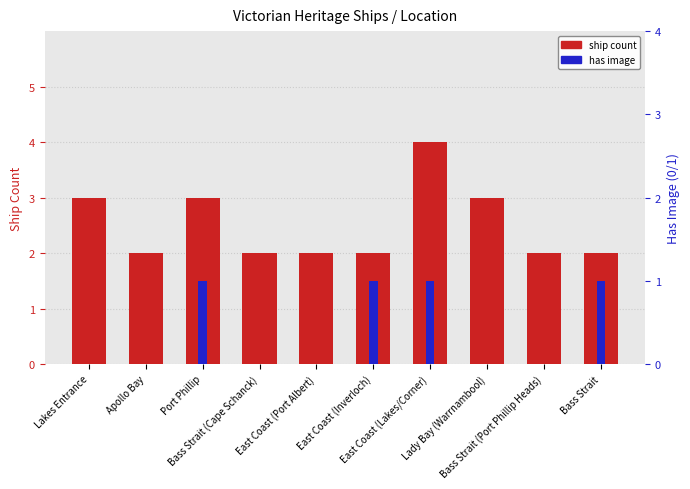

List the labels in order of has image value, largest first.

Port Phillip, East Coast (Inverloch), East Coast (Lakes/Corner), Bass Strait, Lakes Entrance, Apollo Bay, Bass Strait (Cape Schanck), East Coast (Port Albert), Lady Bay (Warrnambool), Bass Strait (Port Phillip Heads)